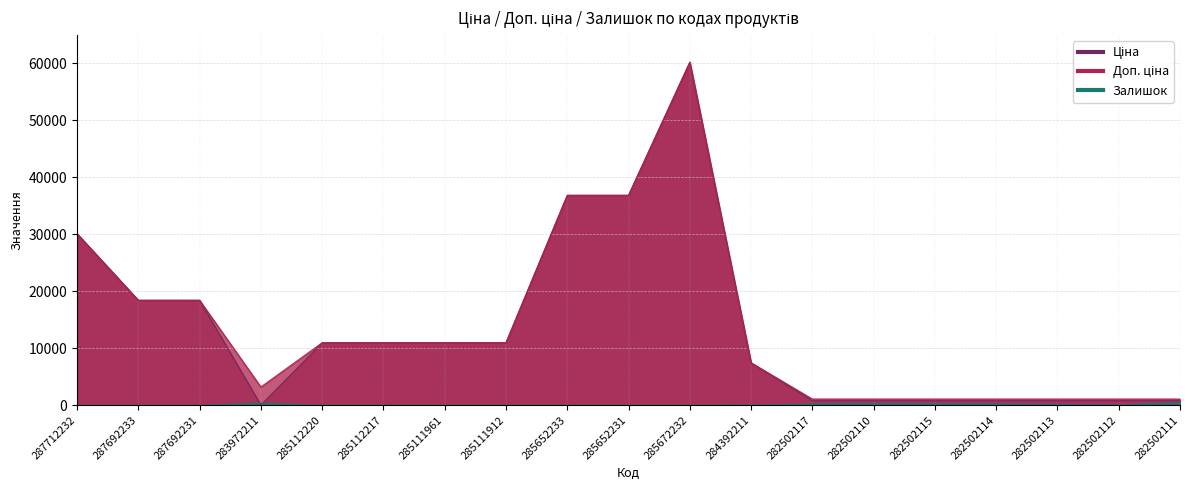

Between 285652231 and 284392211, which is larger?

285652231